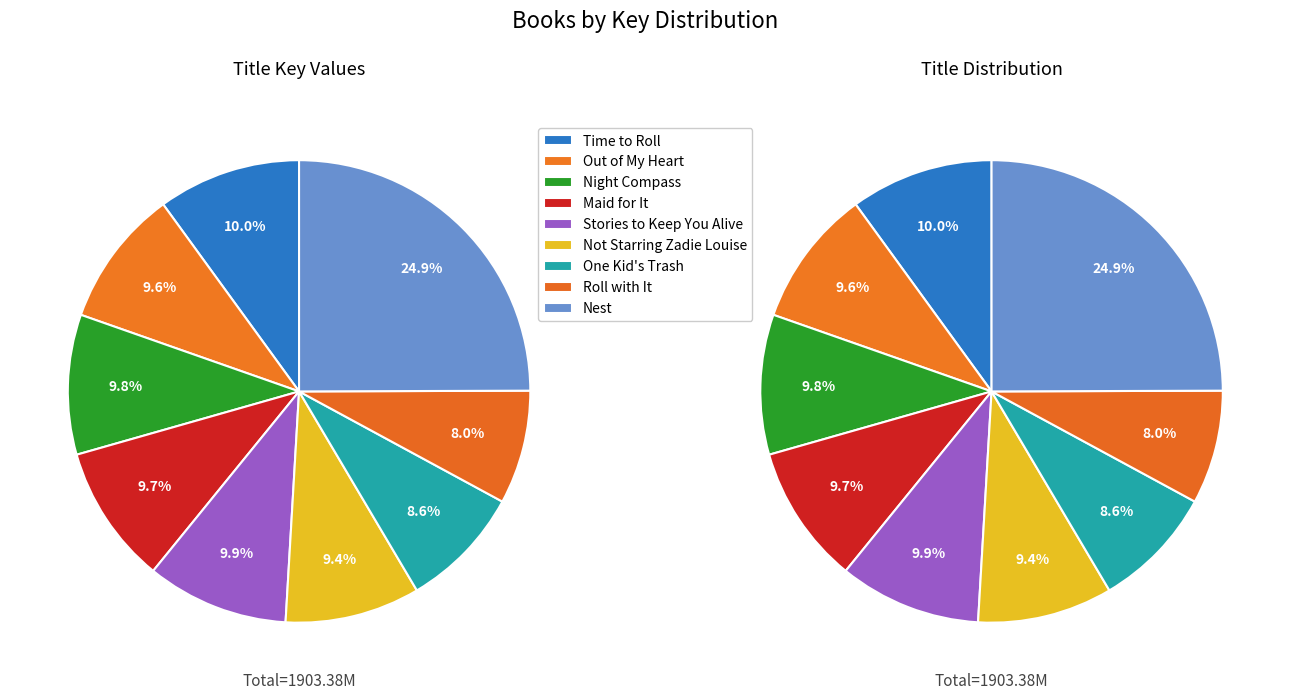

Which has a higher value, Out of My Heart or Not Starring Zadie Louise?

Out of My Heart